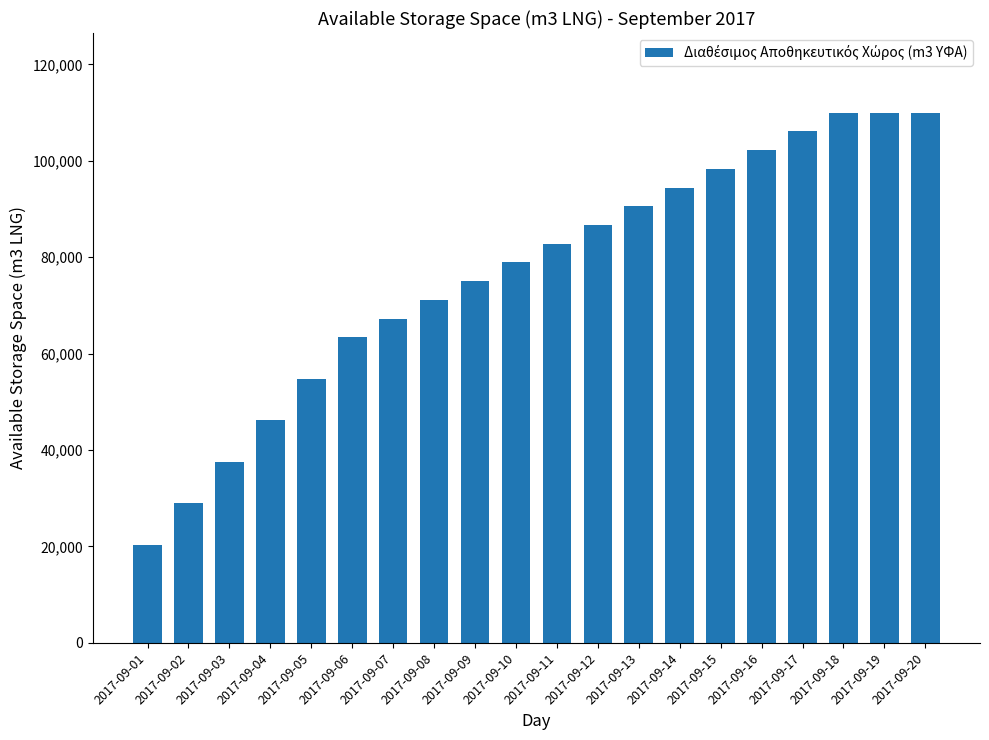

What is the sum of the values at 2017-09-10 and 2017-09-19?

188907